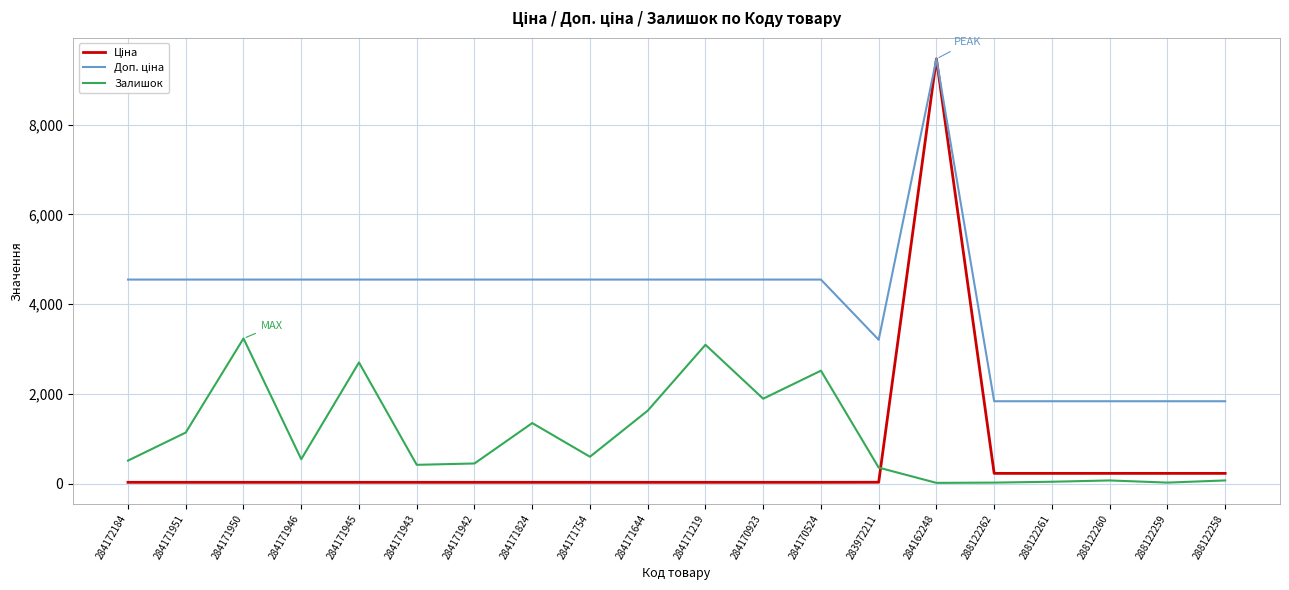

At which category is the sum across all series the highest?

284162248